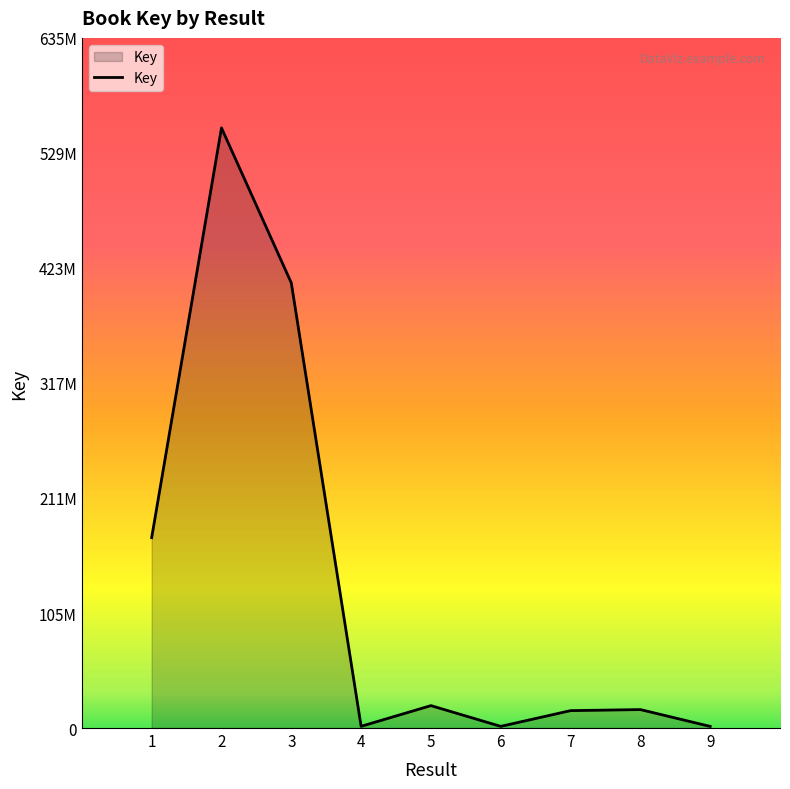

Is this an area chart (filled region under the line)?

Yes